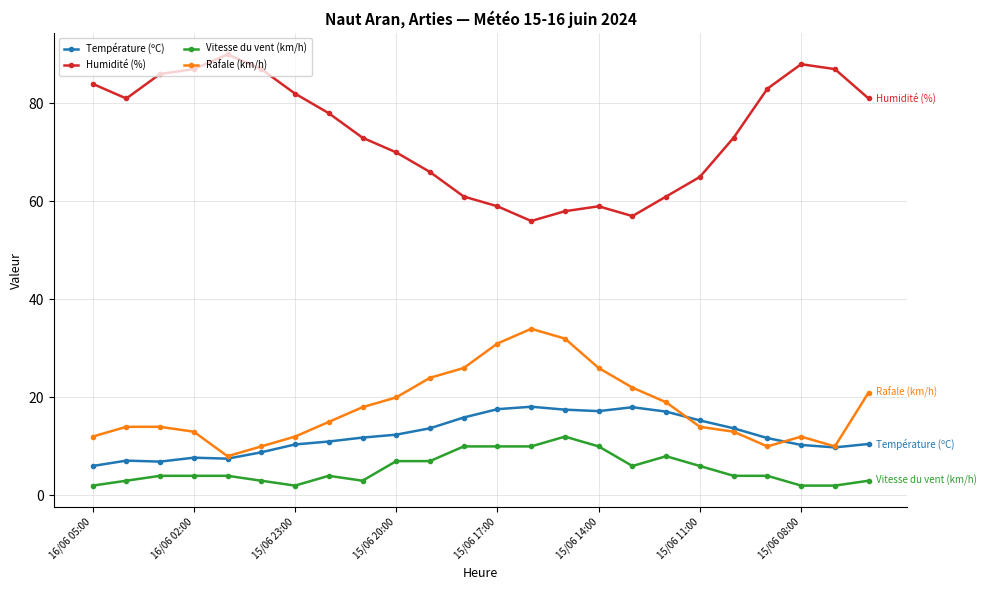

What is the maximum value shown in the chart?

90.0